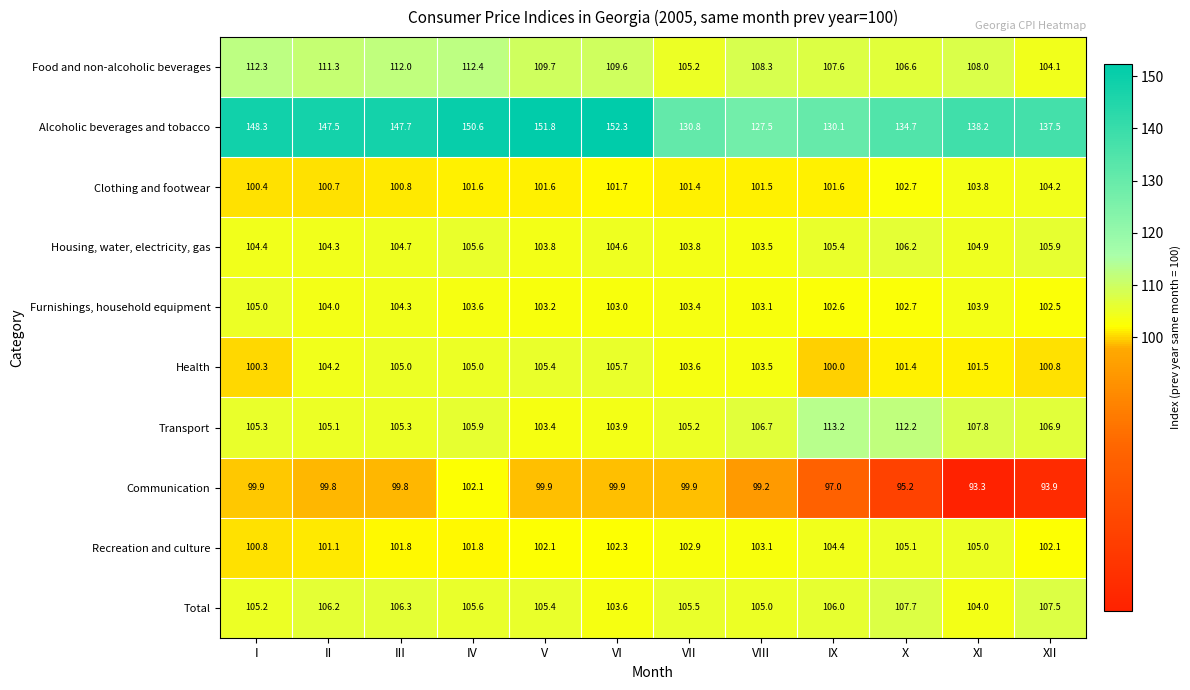

How many series are shown in this chart?

10